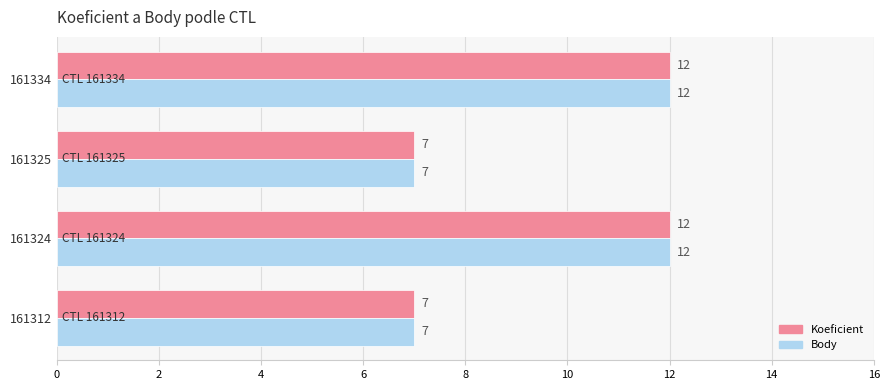

The Koeficient series shows 12 at 161324. True or false?

True